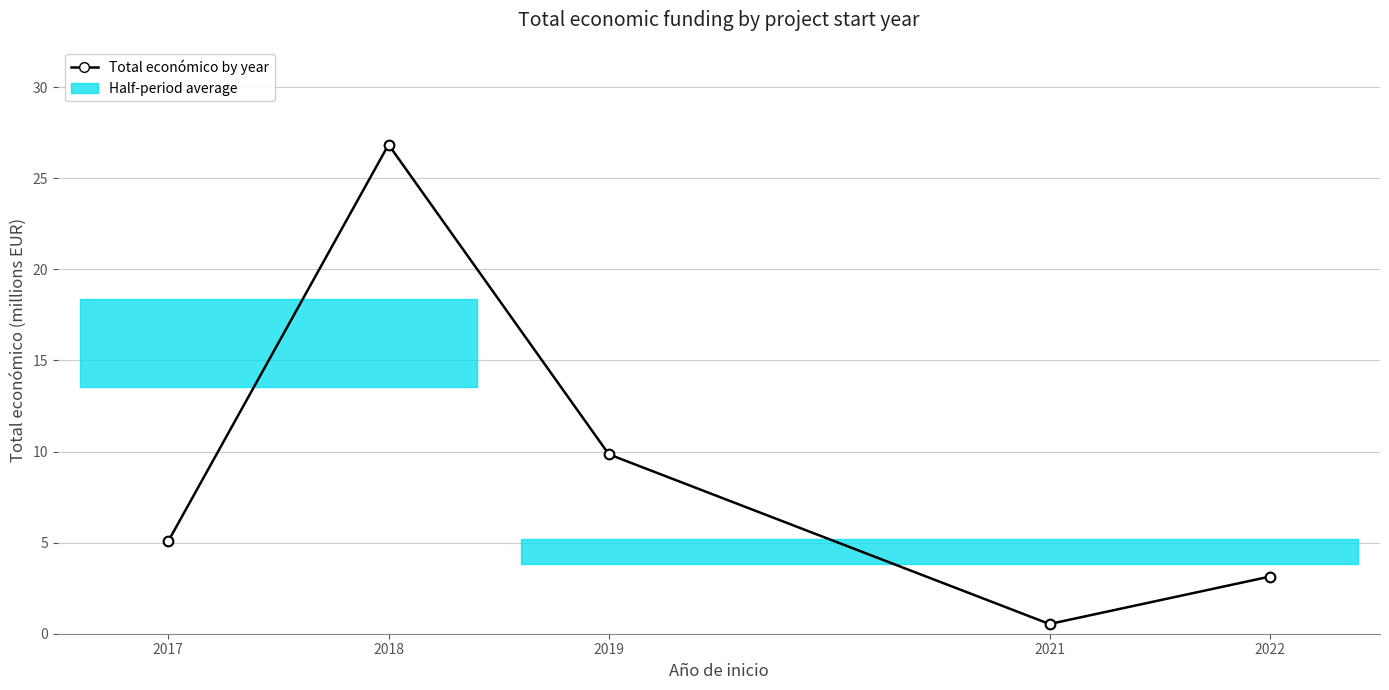

Is this an area chart (filled region under the line)?

No